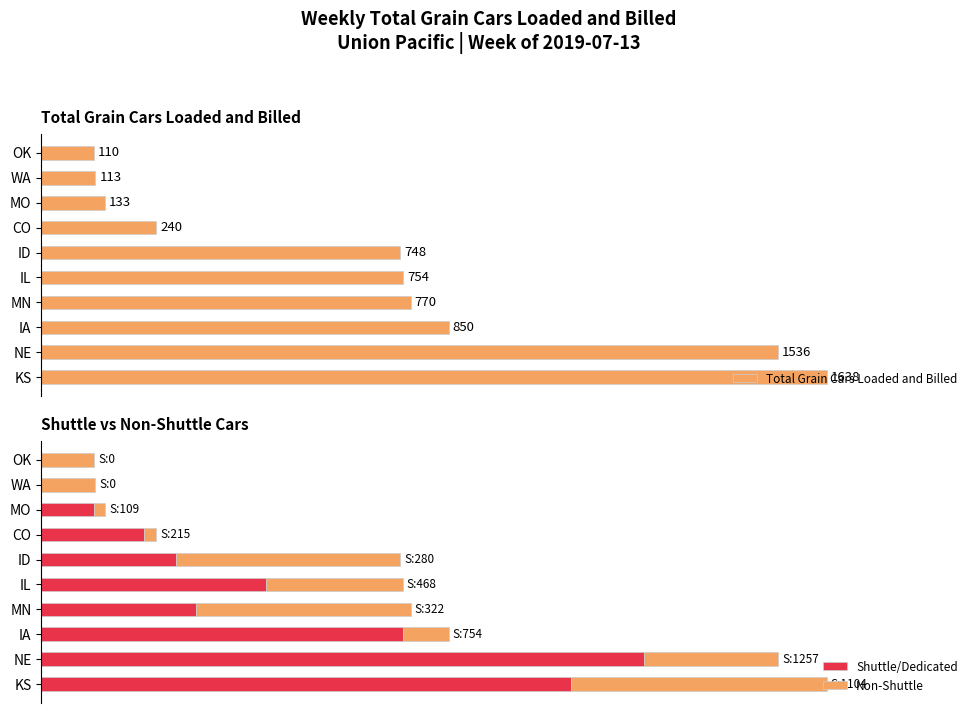

At which label does Total Grain Cars Loaded and Billed reach its peak?

KS